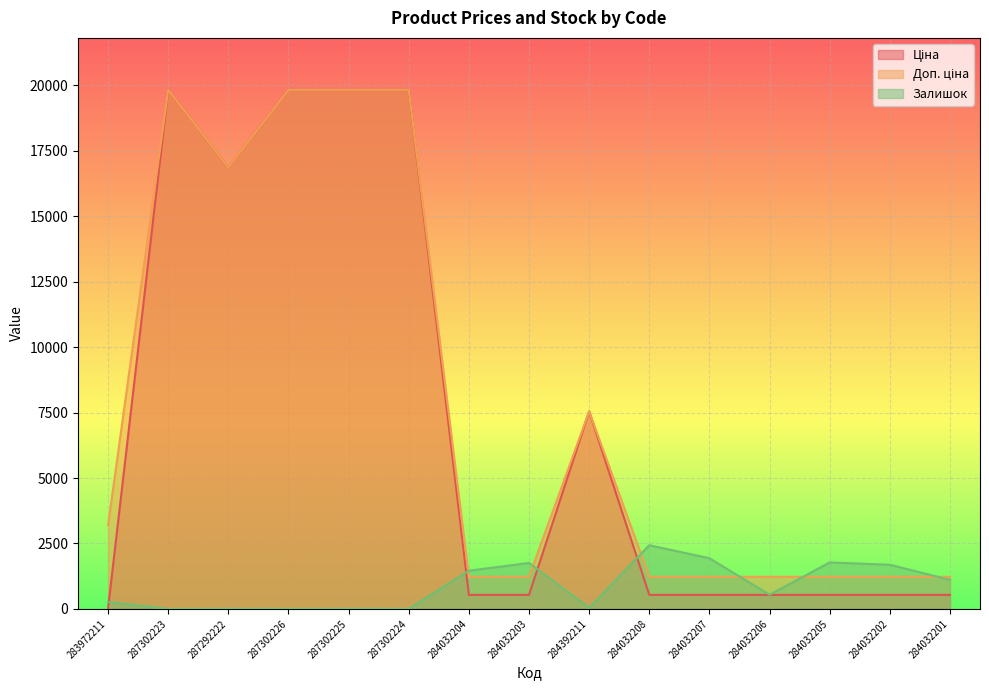

What is the difference between the Доп. ціна values at 284392211 and 283972211?

4340.9